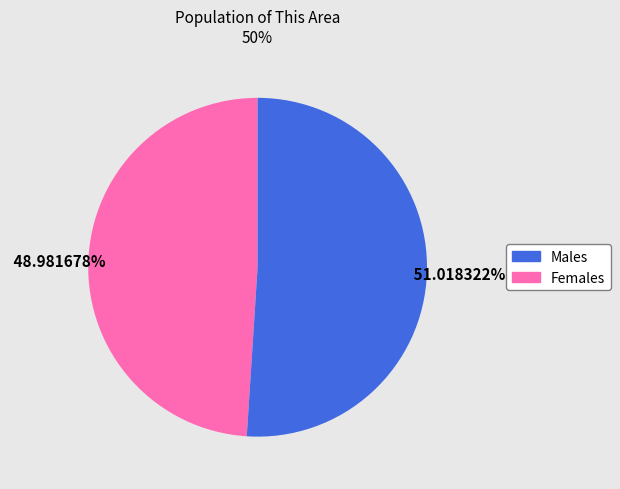

Is there any slice that represents more than half of the pie?

Yes